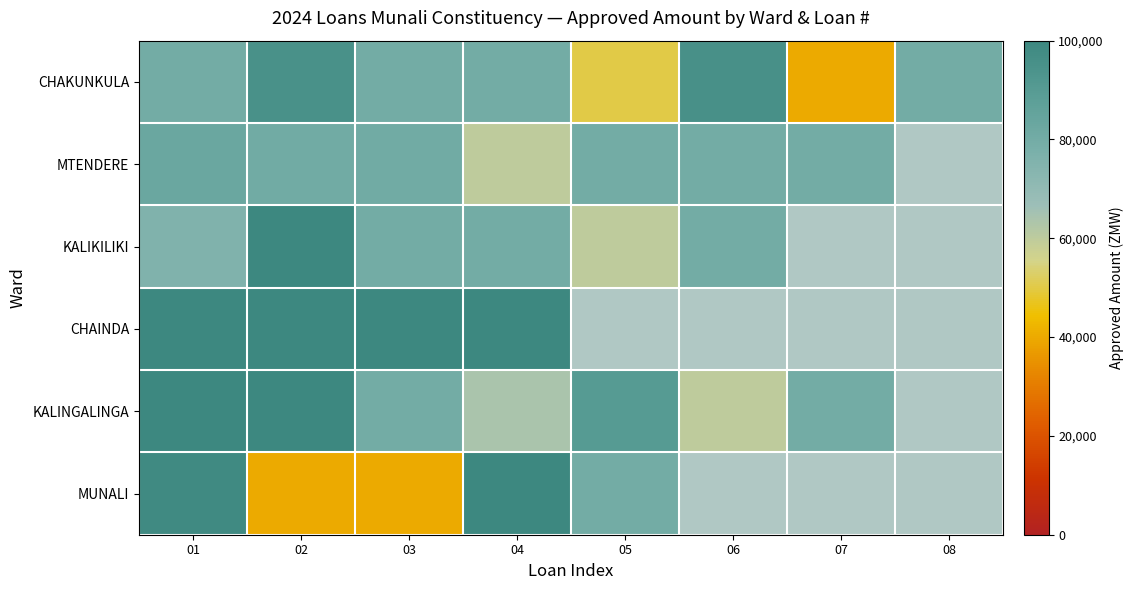

What is the approximate value of CHAKUNKULA at 07?

40000.0